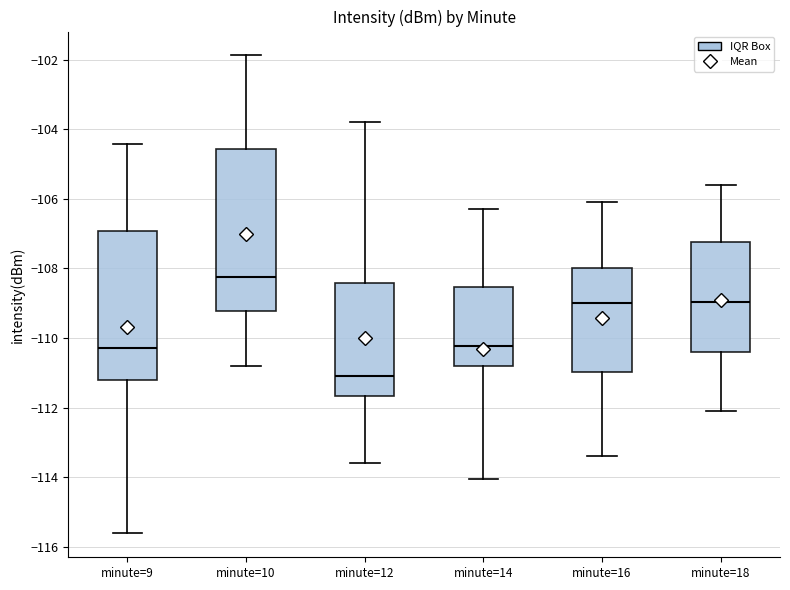

Reading left to right, read every box against the y-axis: the position of its median line, the range the box covers, and the ends of its whiskers. The values are not printed on the chart, so give them approximately, as read against the axis.

minute=9: median -110.2, box -111.2 to -107.0, whiskers -115.6 to -104.4
minute=10: median -108.2, box -109.2 to -104.6, whiskers -110.8 to -101.8
minute=12: median -111.0, box -111.6 to -108.4, whiskers -113.6 to -103.8
minute=14: median -110.2, box -110.8 to -108.6, whiskers -114.0 to -106.2
minute=16: median -109.0, box -111.0 to -108.0, whiskers -113.4 to -106.0
minute=18: median -109.0, box -110.4 to -107.2, whiskers -112.0 to -105.6